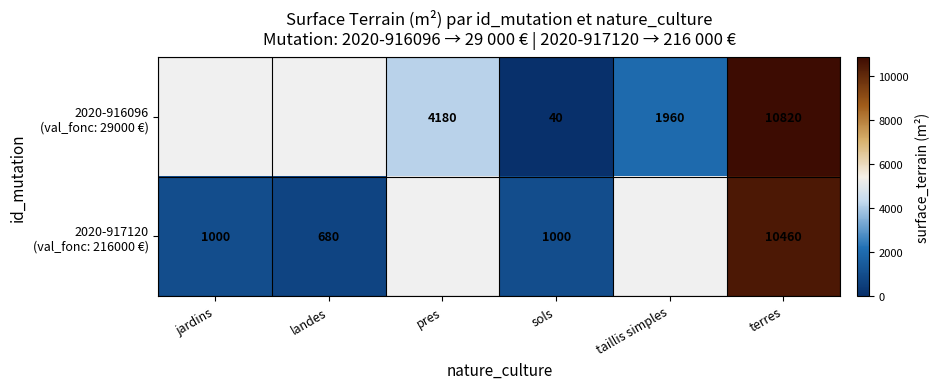

Is the value of 2020-916096 (val_fonc: 29000 €) at landes greater than the value of 2020-917120 (val_fonc: 216000 €) at taillis simples?

No